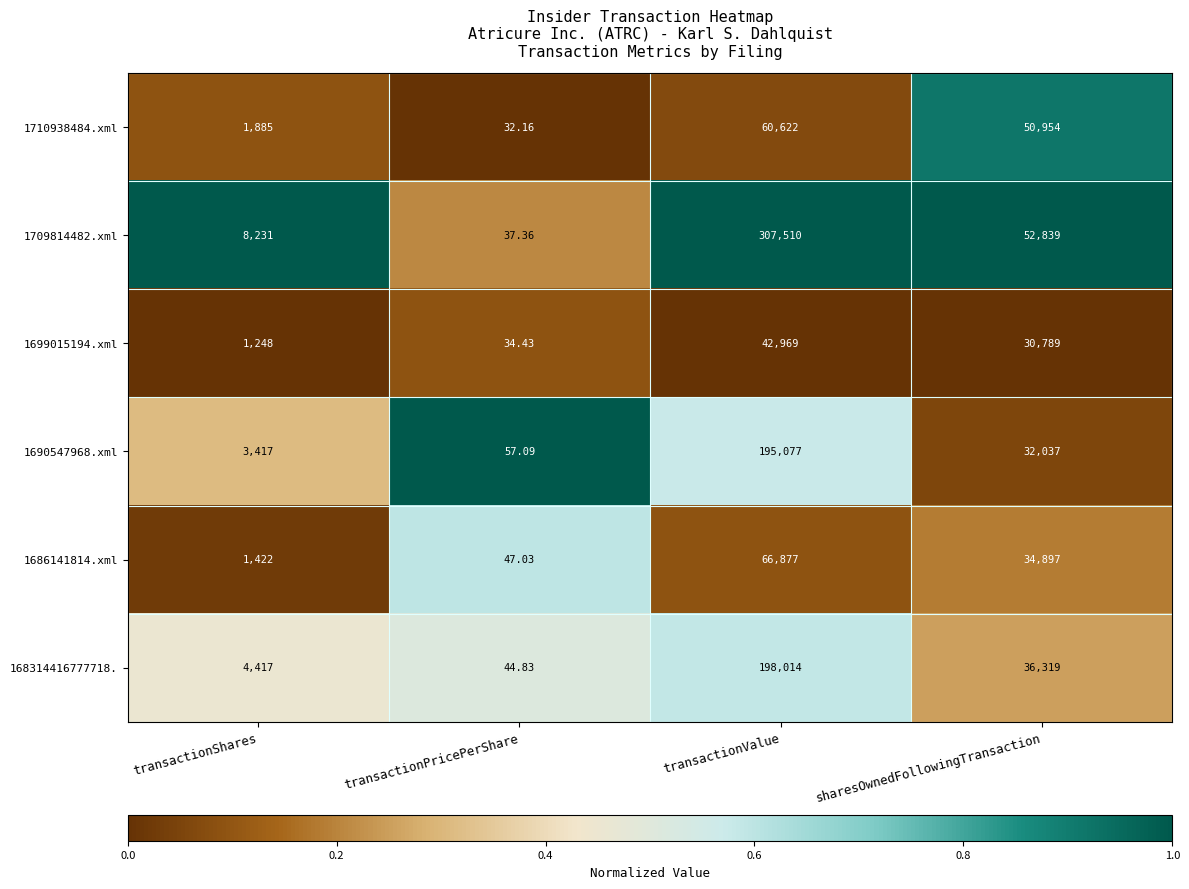

At which category does the chart reach its peak across all series?

transactionValue